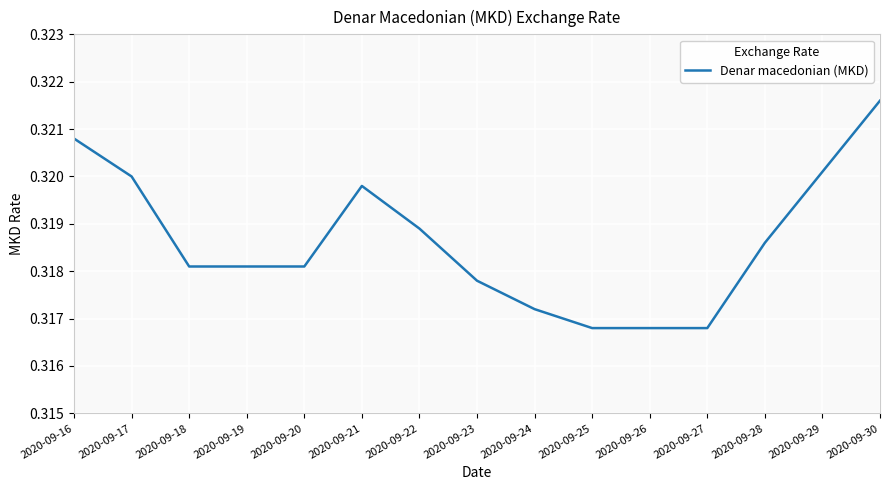

Which label corresponds to the largest value in the chart?

2020-09-30